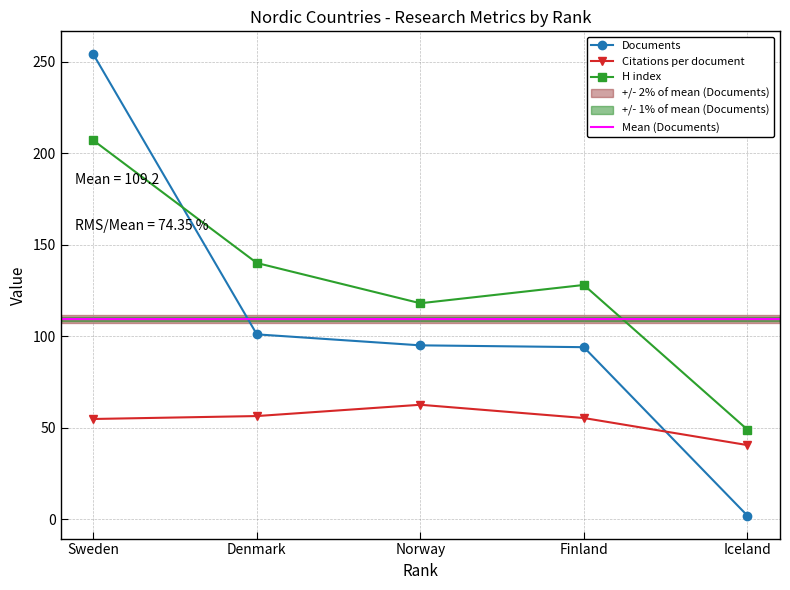

Where do Documents and Citations per document first cross each other?

Finland and Iceland